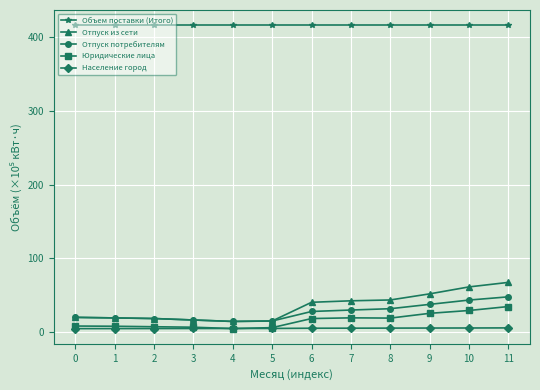

What is the minimum value for Объем поставки (Итого)?

416.8